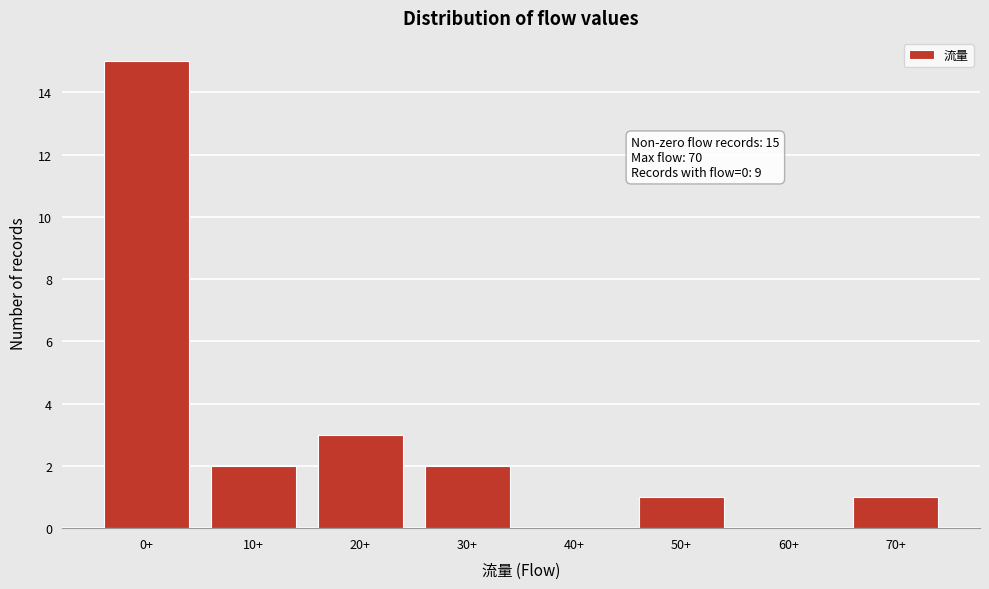

Reading left to right, transcribe all the data shown in this chart.

0+=15	10+=2	20+=3	30+=2	40+=0	50+=1	60+=0	70+=1